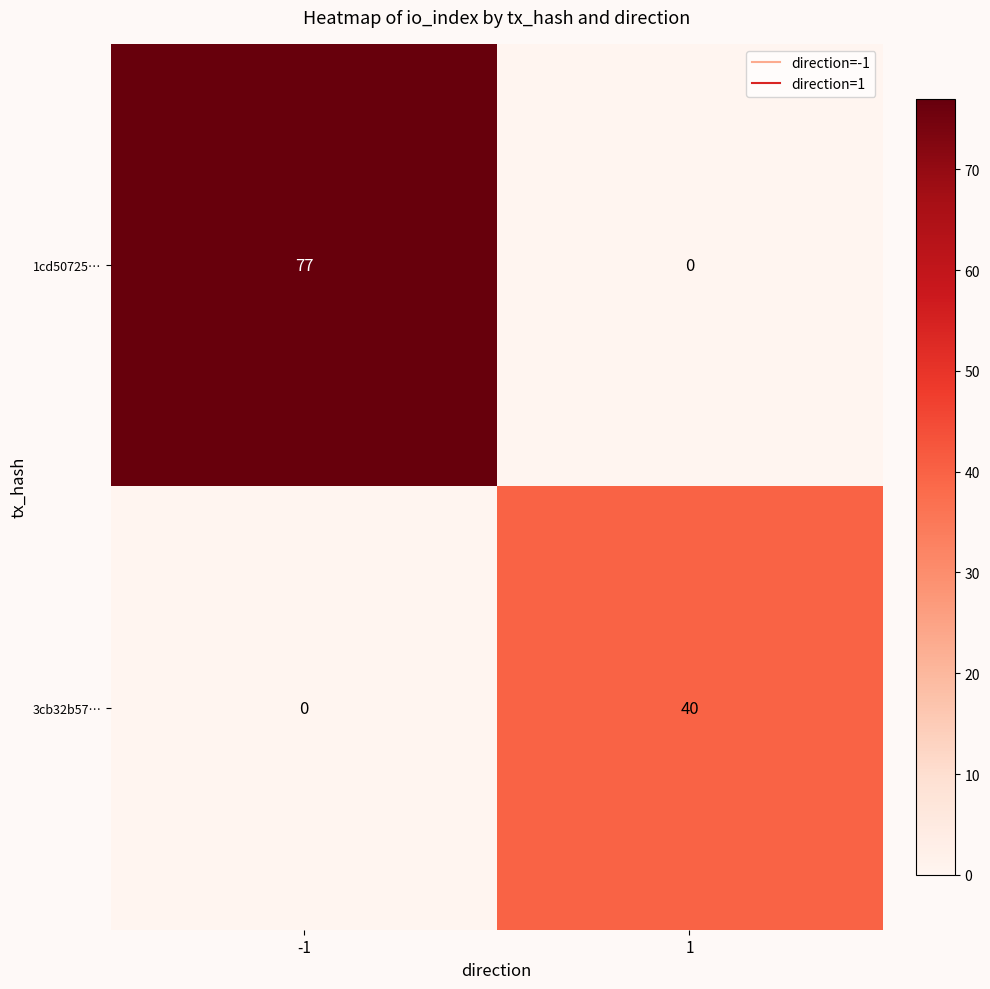

Read the 1cd50725… value at -1.

77